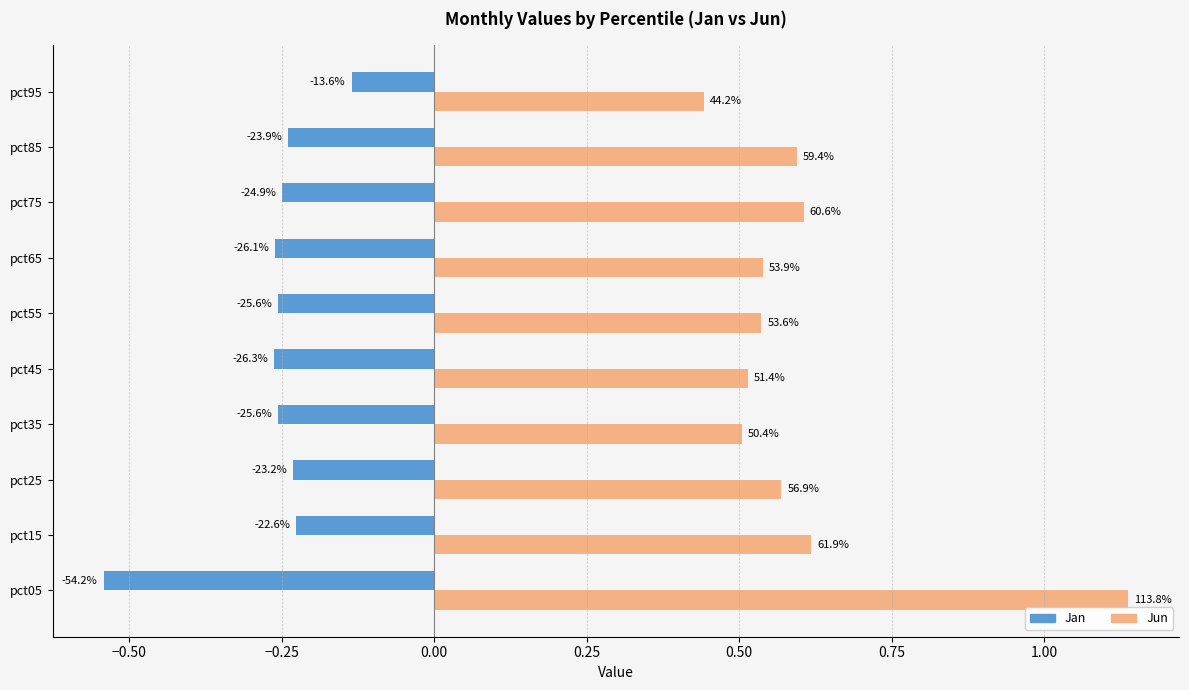

What is the spread (max minus min) of values at pct65?

0.8